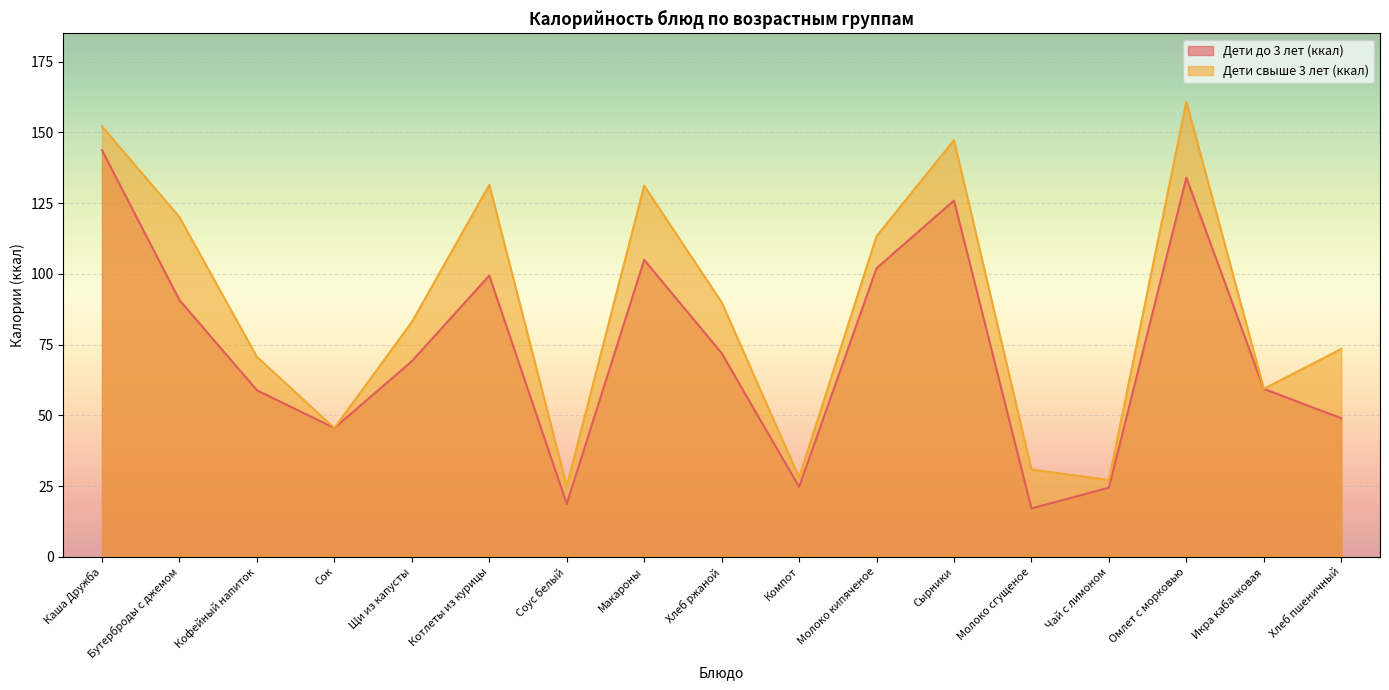

What is the total value across all series at Щи из капусты?

152.1